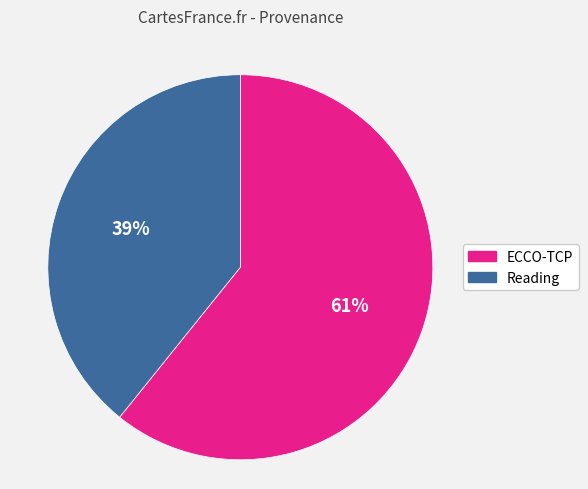

Between ECCO-TCP and Reading, which is larger?

ECCO-TCP